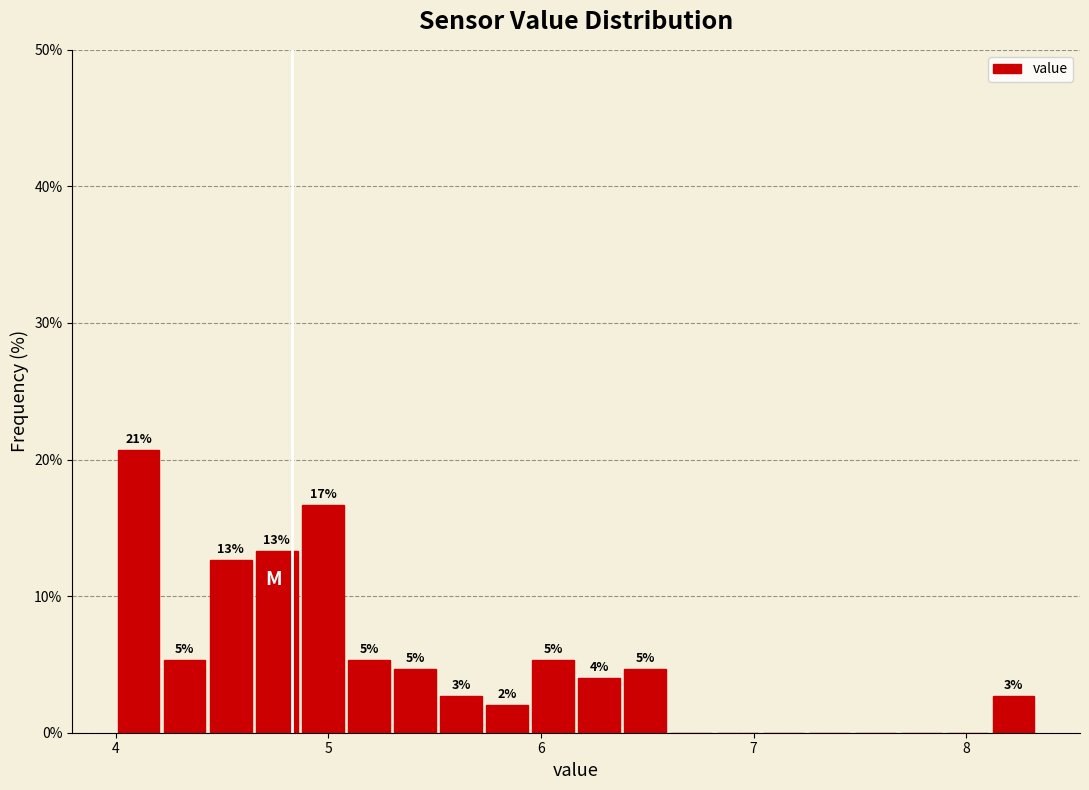

Read against the x-axis, roughly where is the centre of the tallest bar?

4.1